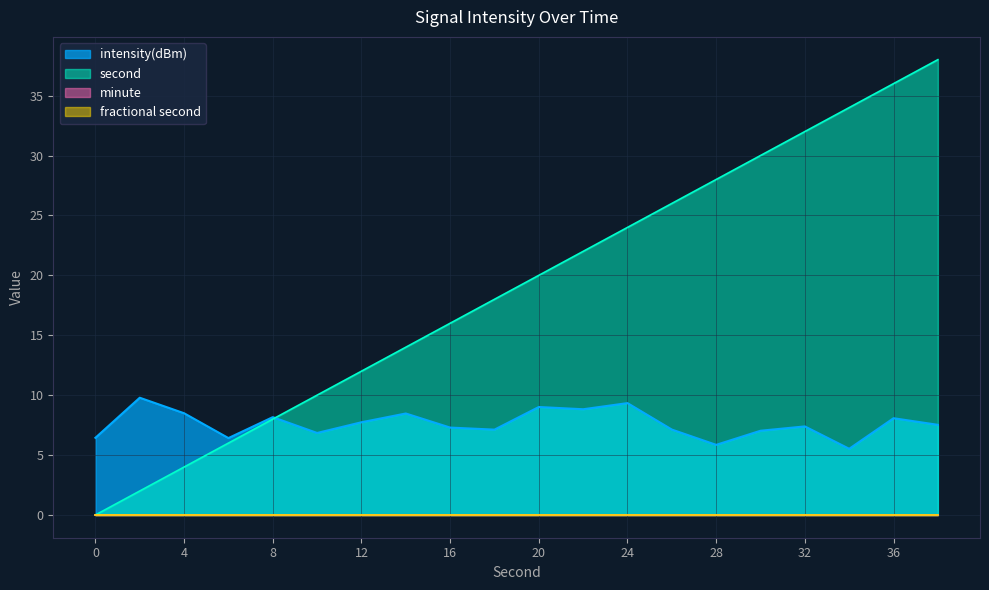

List the labels in order of intensity(dBm) value, smallest first.

34, 28, 6, 0, 10, 30, 18, 26, 16, 32, 38, 12, 36, 8, 14, 4, 22, 20, 24, 2